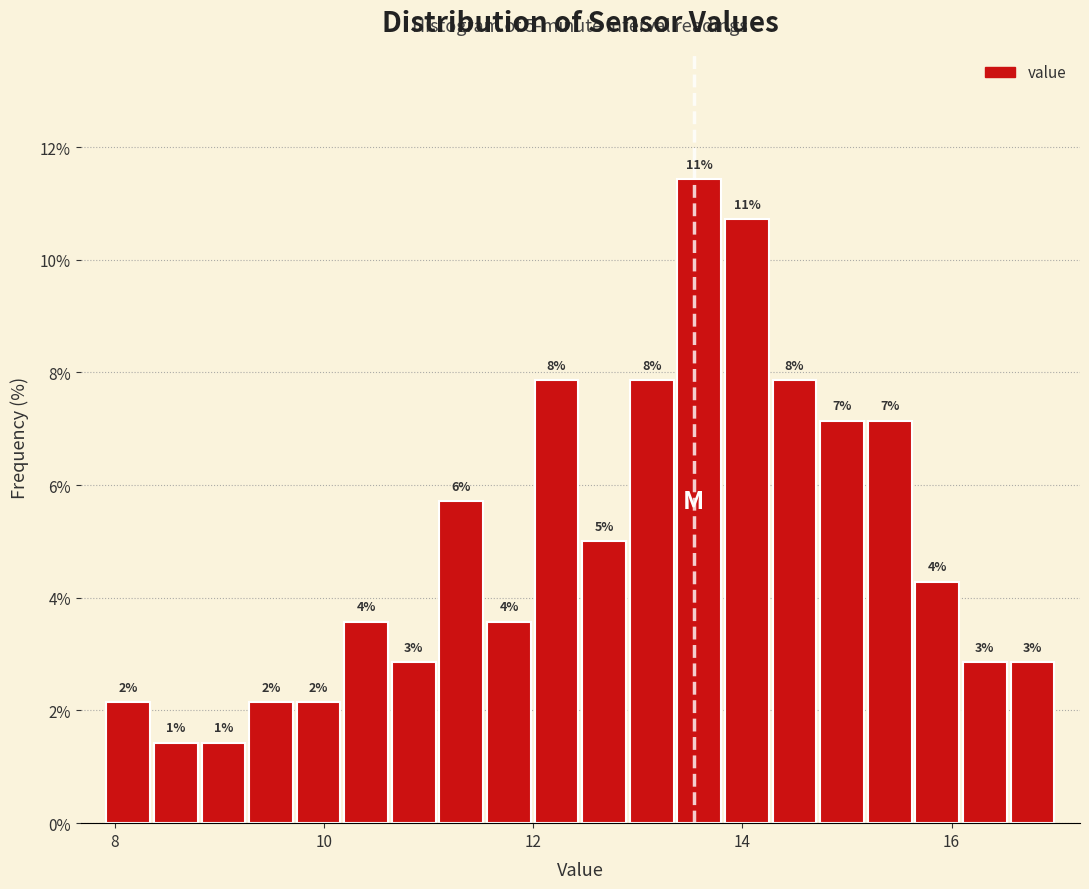

Around what value on the x-axis is the tallest bar? Give the approximate position of its centre, as read against the axis.

13.6